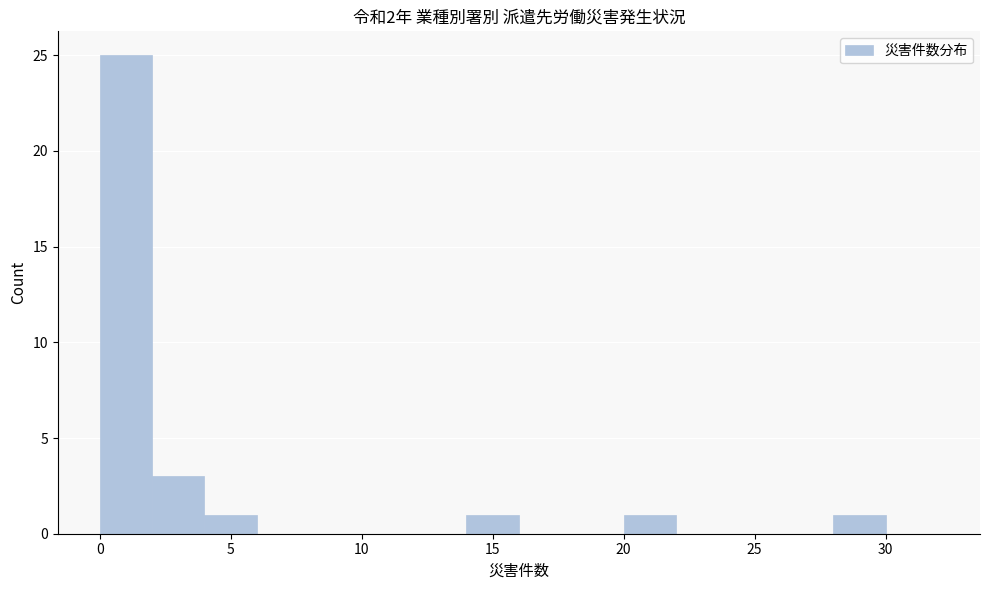

Reading left to right, list every bar in this chart as the range it spans on the x-axis followed by its height. The values are not printed on the chart, so give them approximately, as read against the axis.

0 to 2: 25
2 to 4: 3
4 to 6: 1
6 to 8: 0
8 to 10: 0
10 to 12: 0
12 to 14: 0
14 to 16: 1
16 to 18: 0
18 to 20: 0
20 to 22: 1
22 to 24: 0
24 to 26: 0
26 to 28: 0
28 to 30: 1
30 to 32: 0